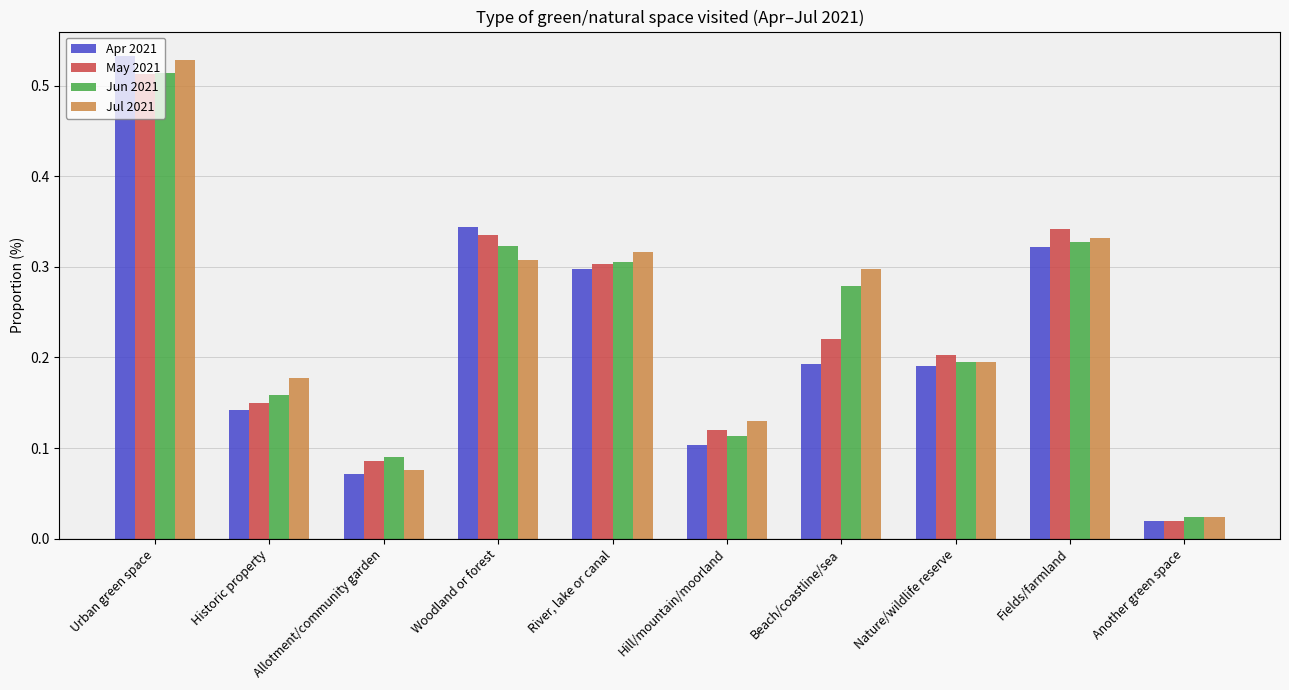

What is the sum of all Jun 2021 values?

2.3